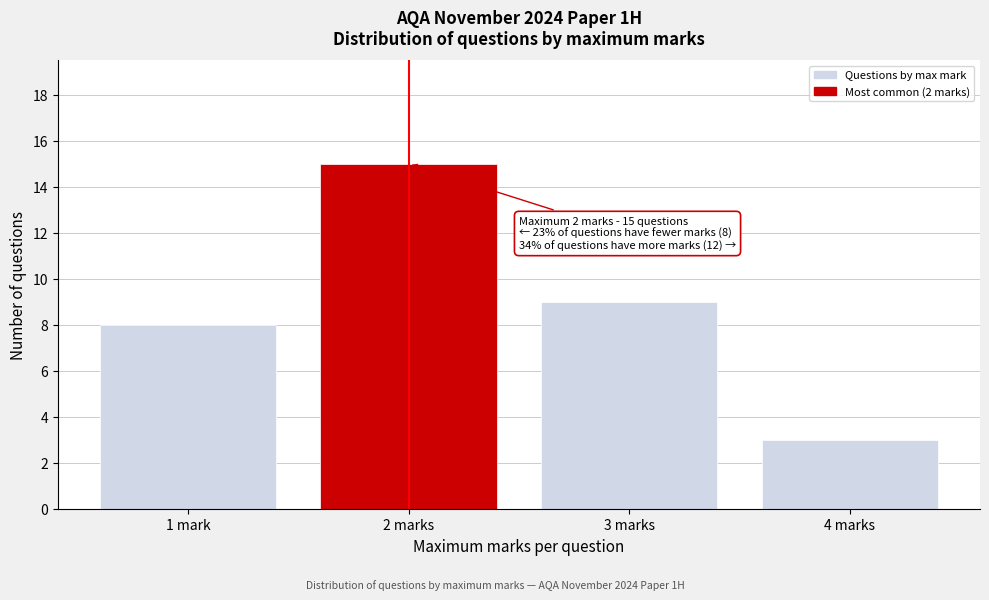

Reading left to right, list all the values displayed in this chart.

8	15	9	3